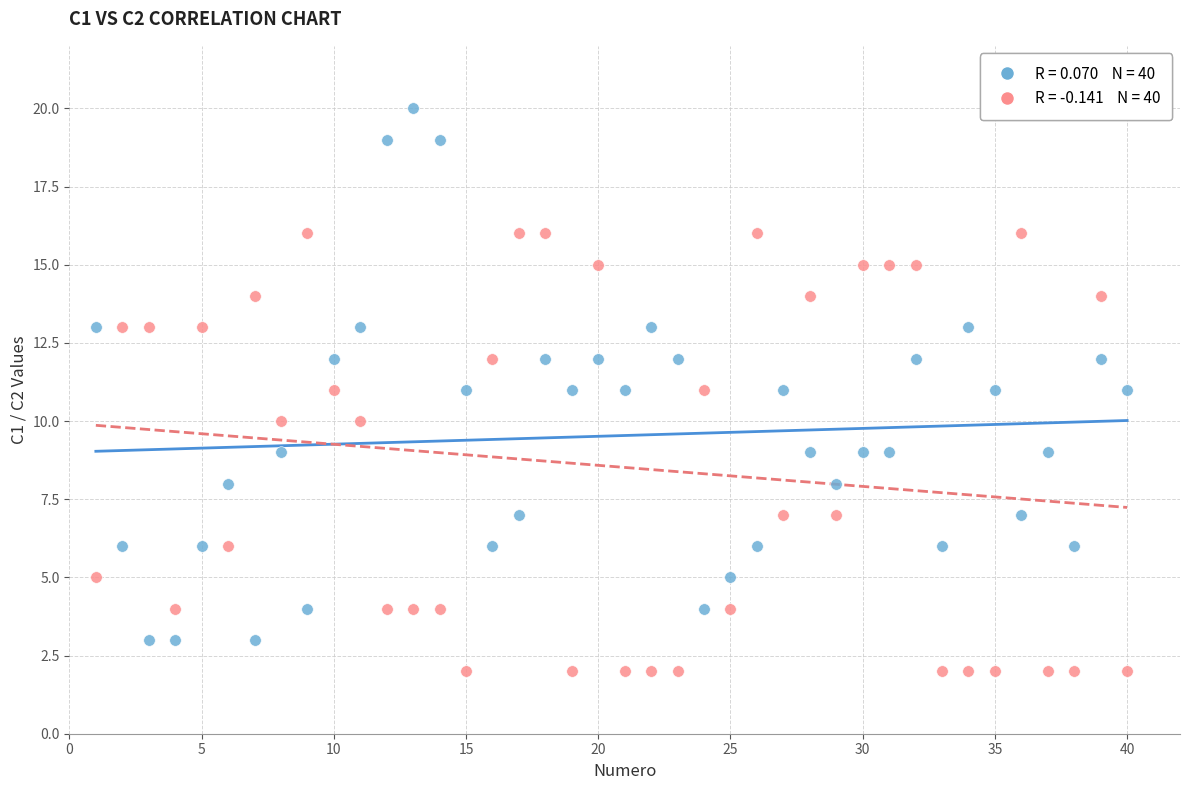

Across all data points, what is the range of X values (max minus min)?

39